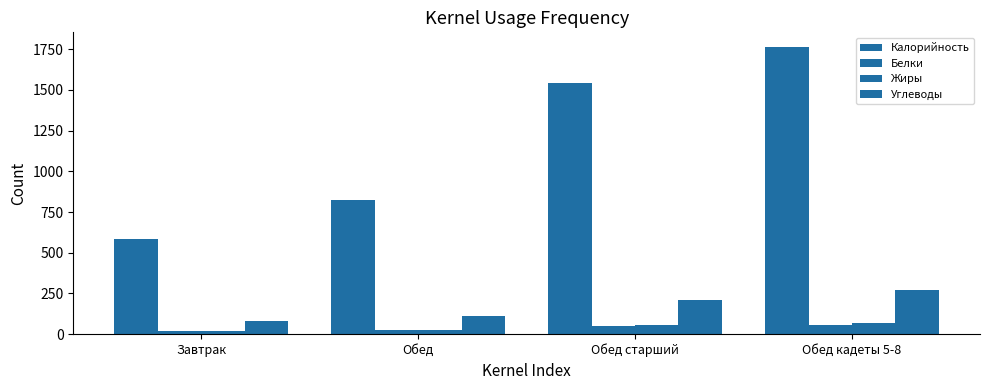

How many bars are there in total?

16